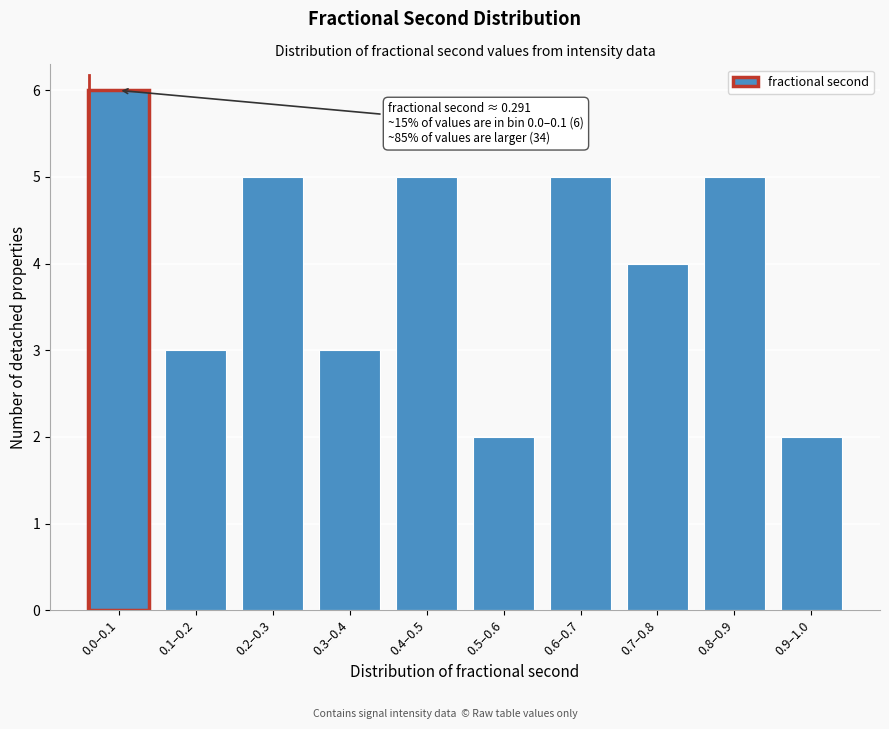

Reading left to right, list all the values displayed in this chart.

0.0–0.1=6	0.1–0.2=3	0.2–0.3=5	0.3–0.4=3	0.4–0.5=5	0.5–0.6=2	0.6–0.7=5	0.7–0.8=4	0.8–0.9=5	0.9–1.0=2